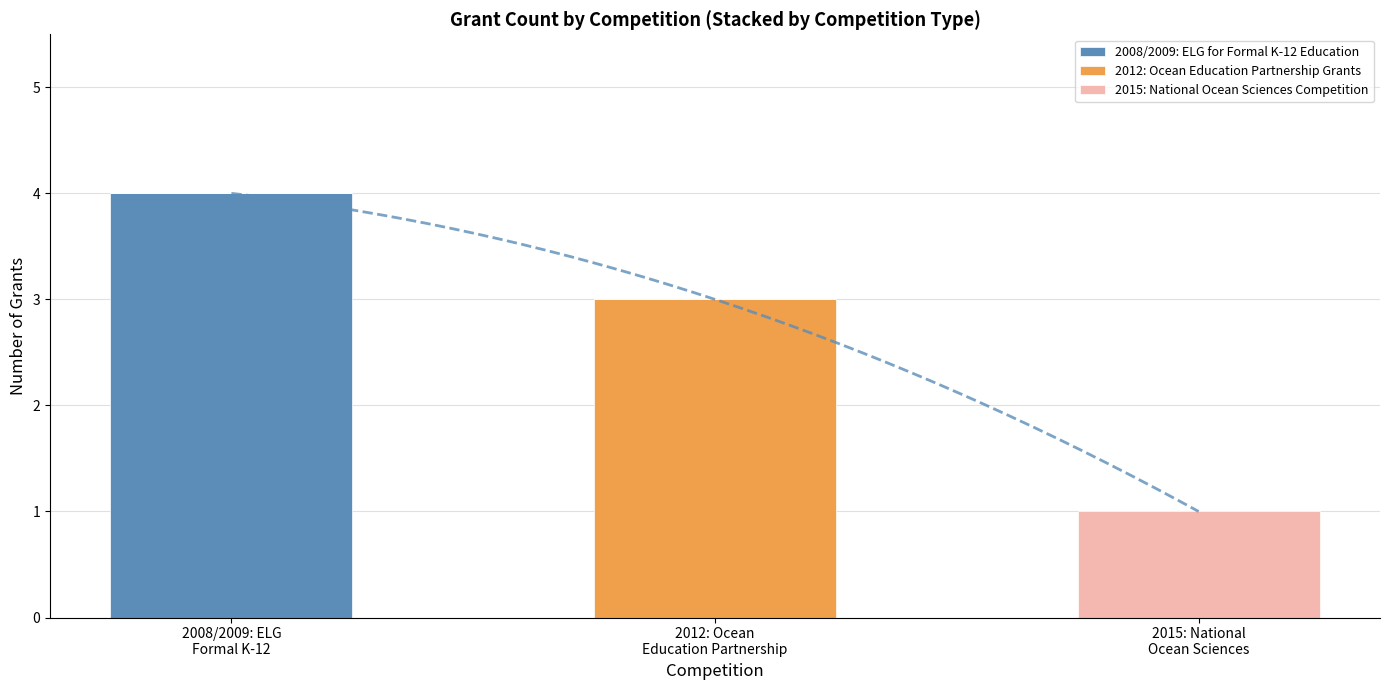

Reading right to left, extract all data points from this chart.

2008/2009: ELG for Formal K-12 Education: 2015: National
Ocean Sciences=0	2012: Ocean
Education Partnership=0	2008/2009: ELG
Formal K-12=4
2012: Ocean Education Partnership Grants: 2015: National
Ocean Sciences=0	2012: Ocean
Education Partnership=3	2008/2009: ELG
Formal K-12=0
2015: National Ocean Sciences Competition: 2015: National
Ocean Sciences=1	2012: Ocean
Education Partnership=0	2008/2009: ELG
Formal K-12=0